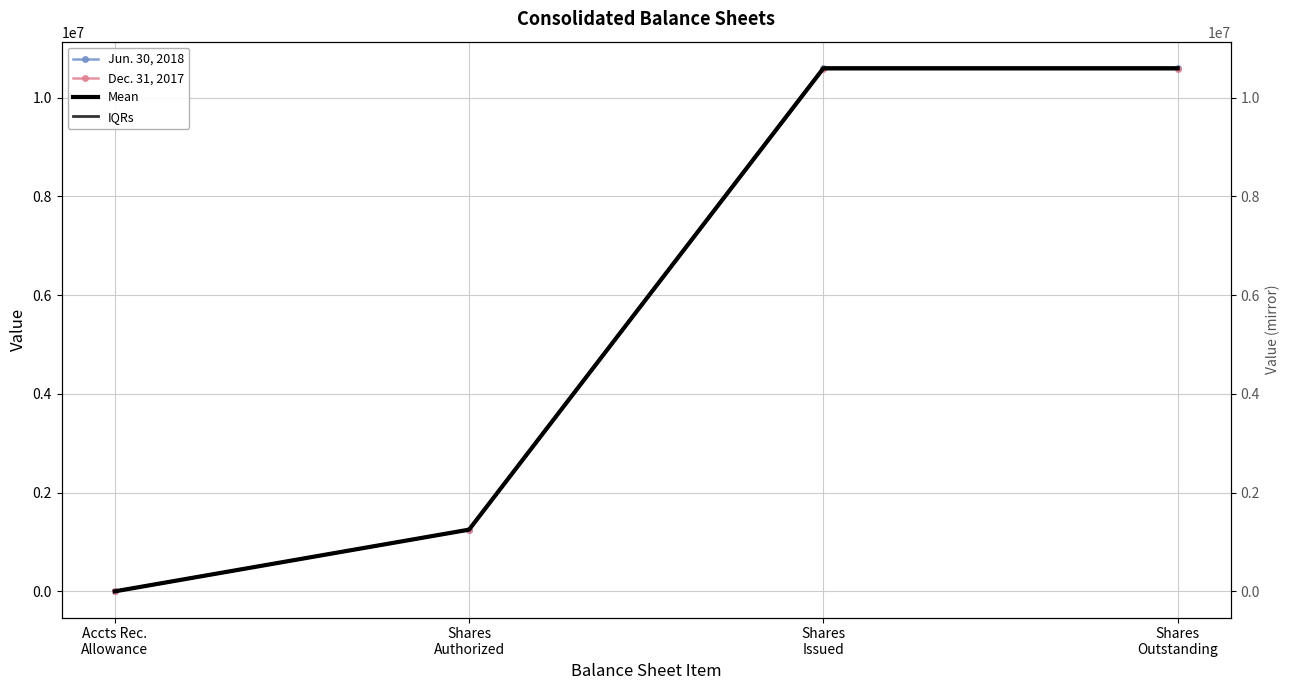

Is this an area chart (filled region under the line)?

No